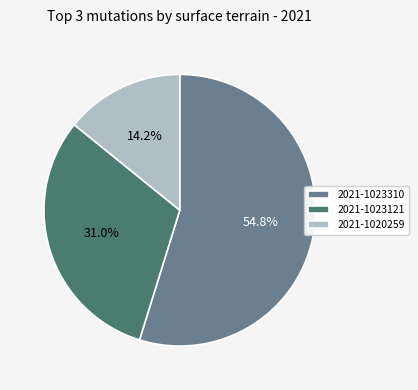

Between 2021-1023121 and 2021-1020259, which is larger?

2021-1023121